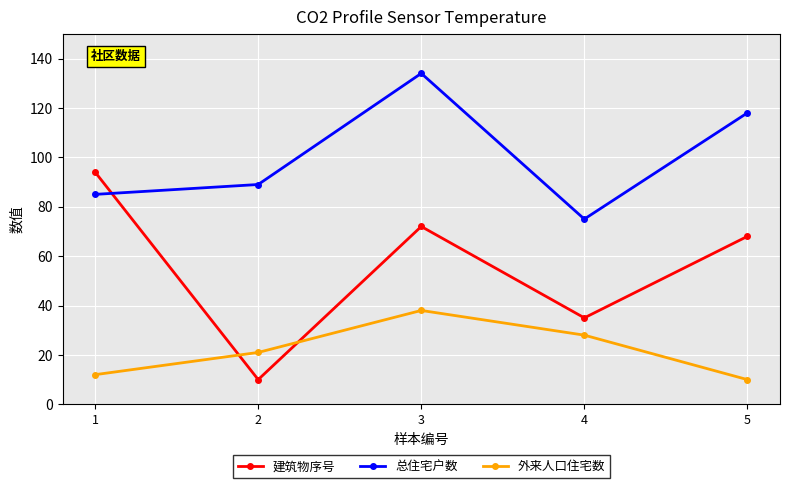

Is it true that 总住宅户数 equals 85 at 1?

True